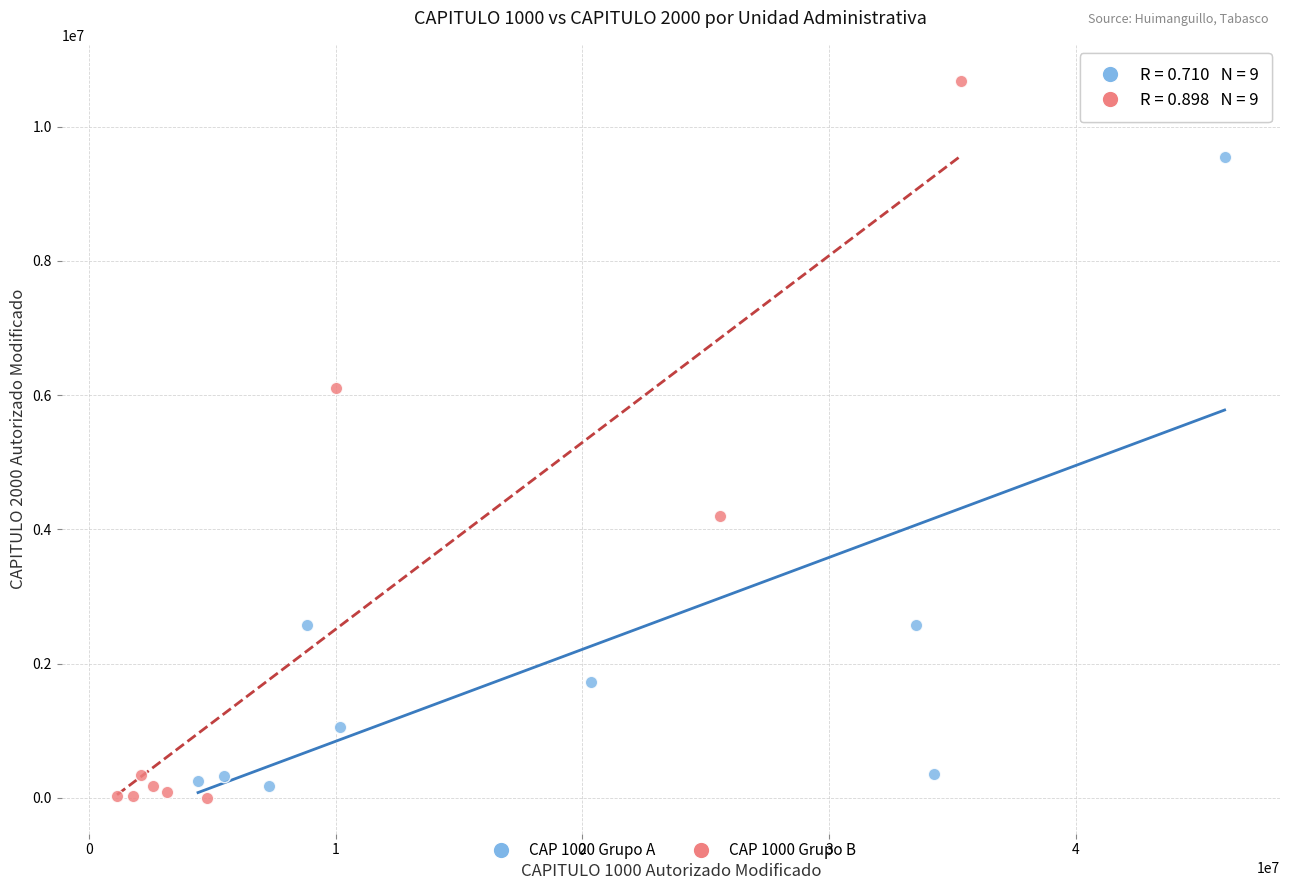

Which series has the widest spread of Y values?

CAP 1000 Grupo B